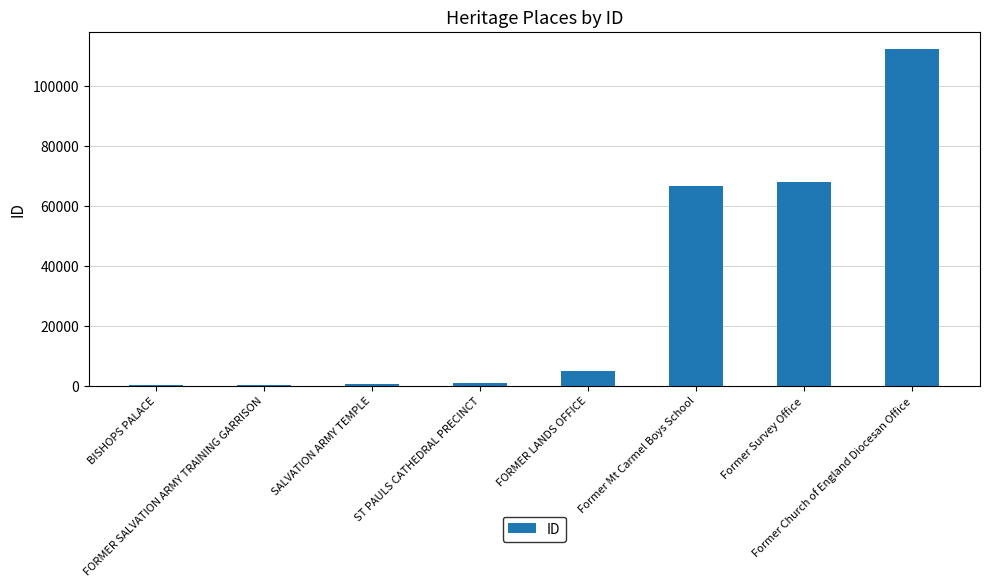

What is the greatest value displayed?

112469